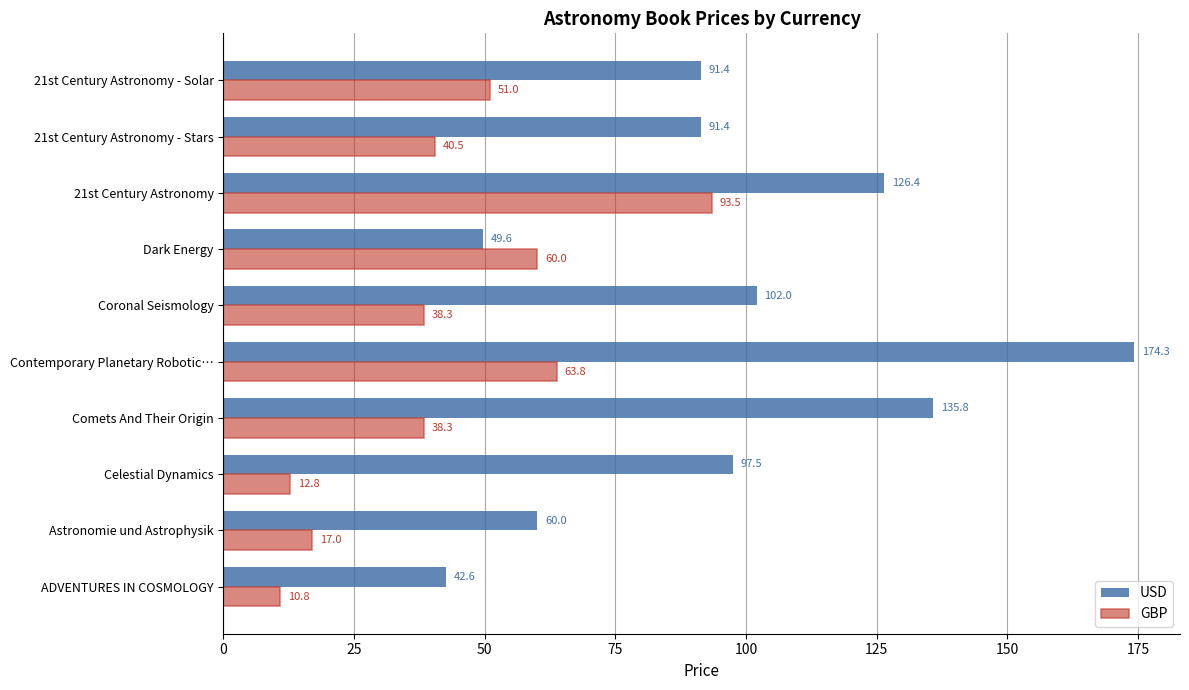

True or false: GBP has a value of 93.5 at 21st Century Astronomy.

True